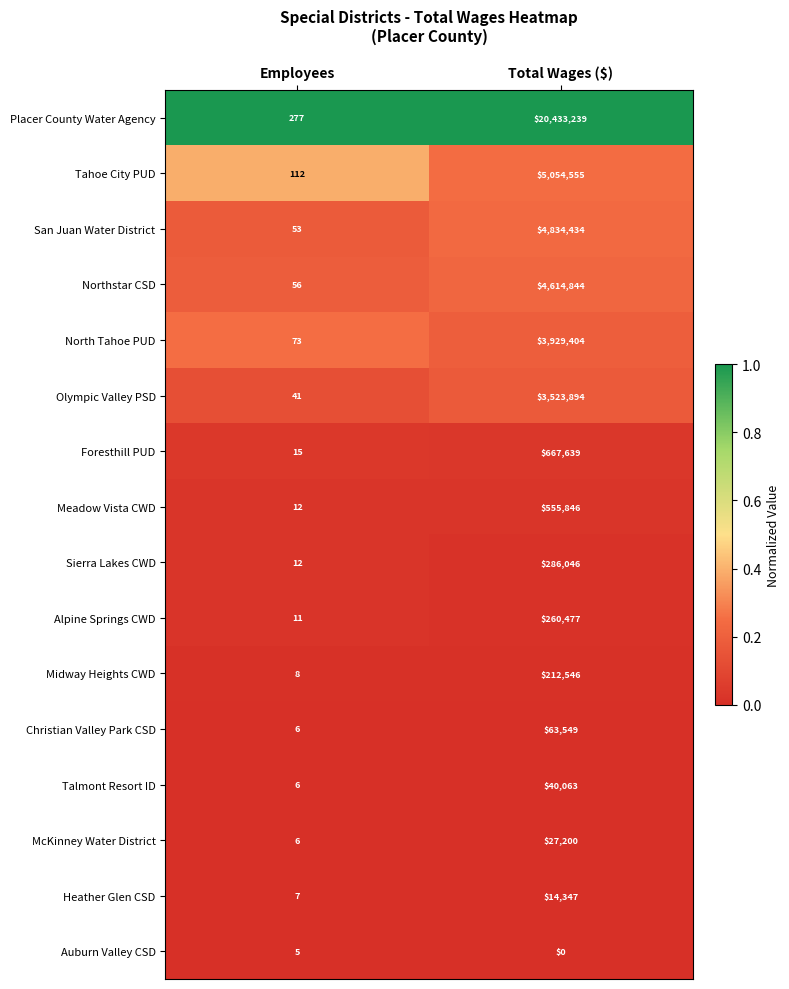

True or false: McKinney Water District has a value of 27200 at Total Wages ($).

True